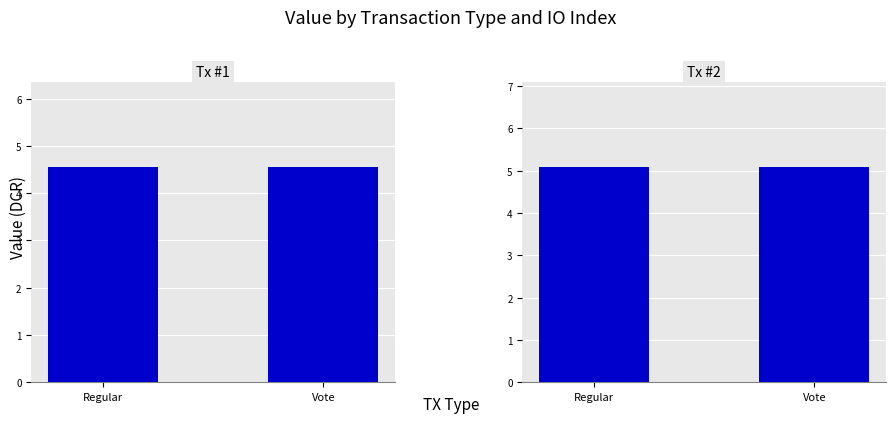

What is the minimum value for Tx #1?

4.5